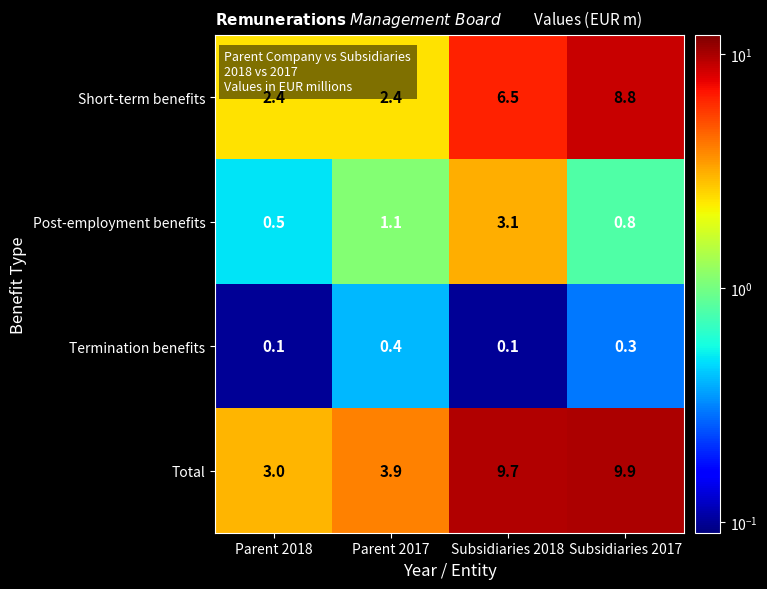

Read the Short-term benefits value at Subsidiaries 2017.

8.8